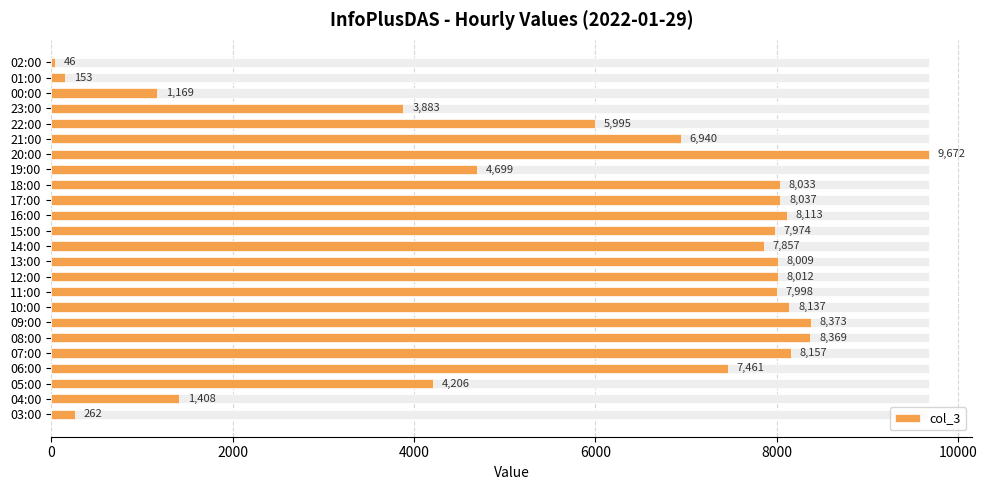

What is the smallest value displayed?

46